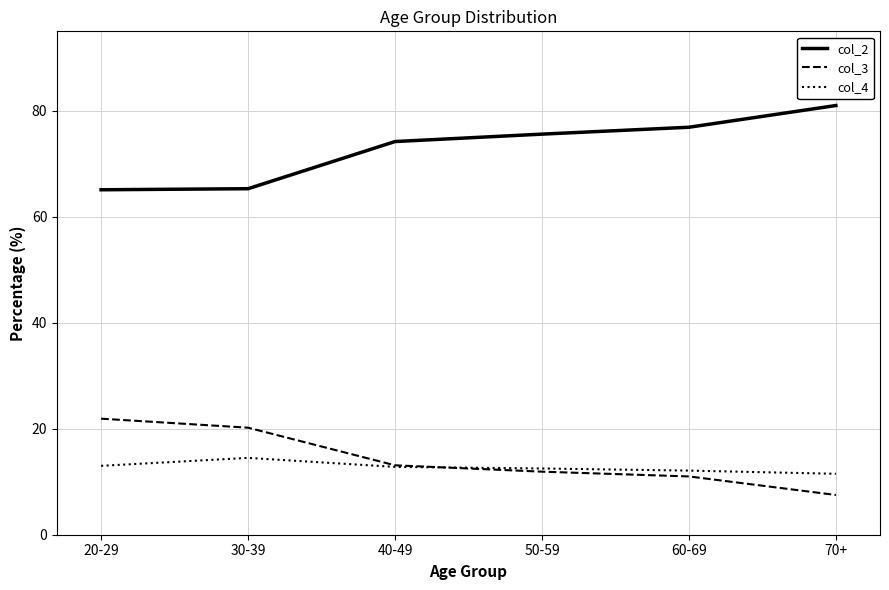

What is the difference between the highest and lowest values at 40-49?

61.4